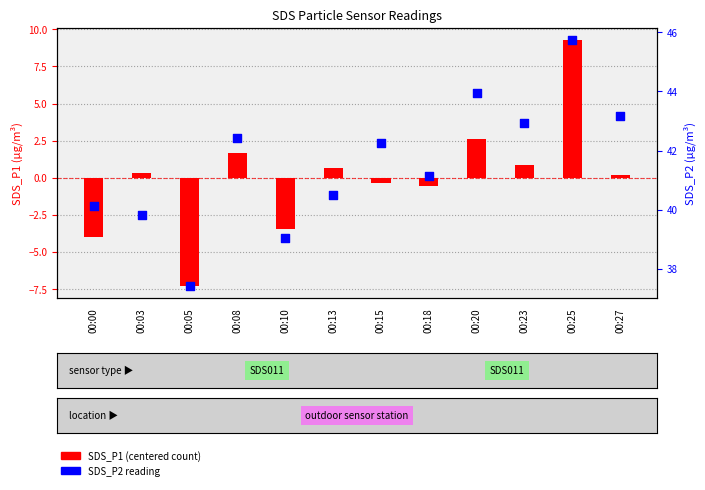

Which series contains the highest Y value?

SDS_P2